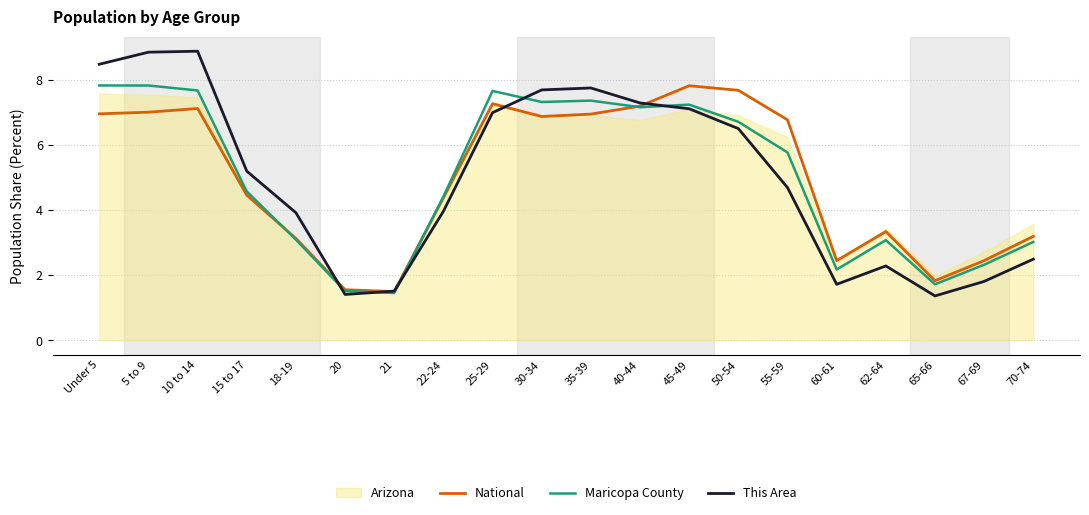

What is the spread (max minus min) of values at 5 to 9?

1.8